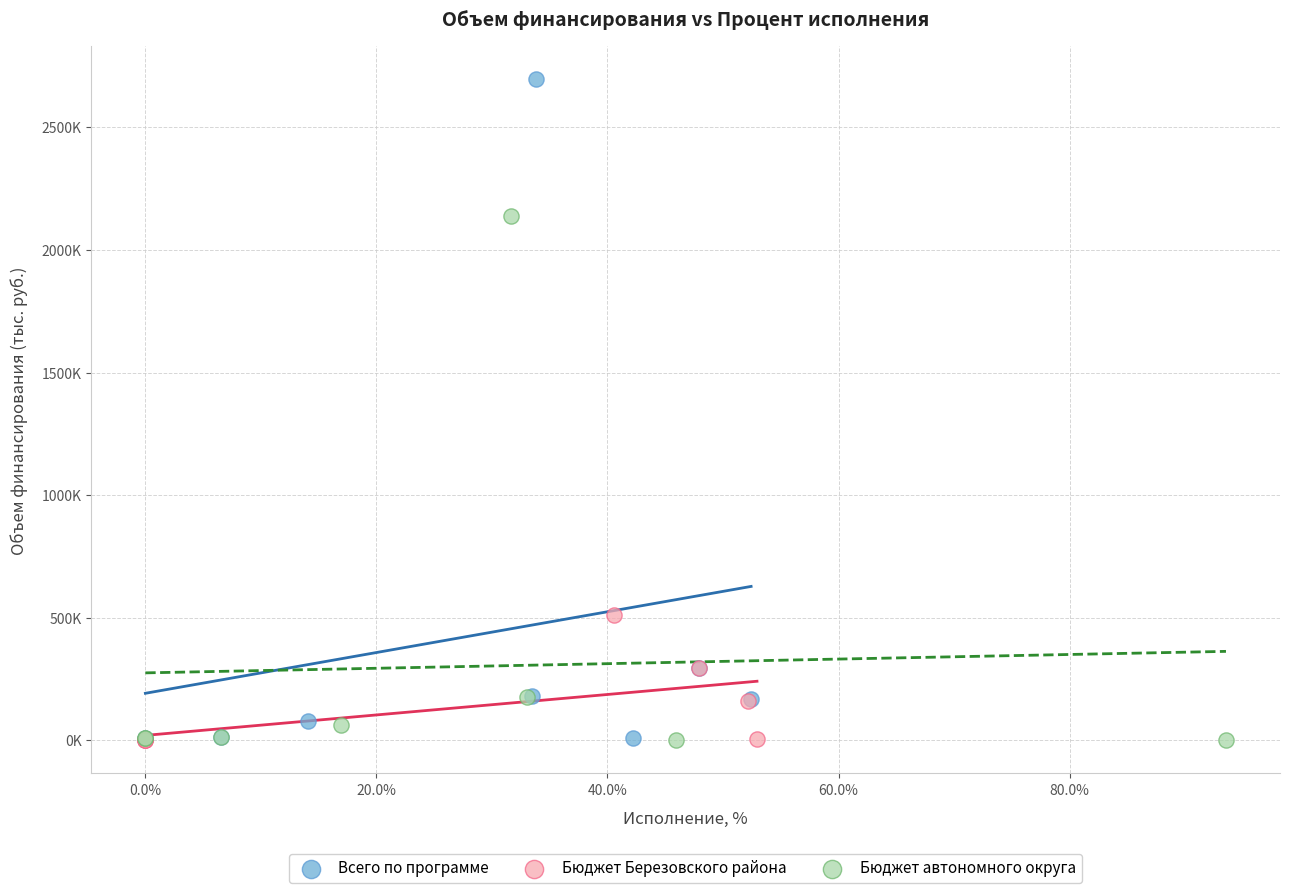

Which series contains the highest Y value?

Всего по программе